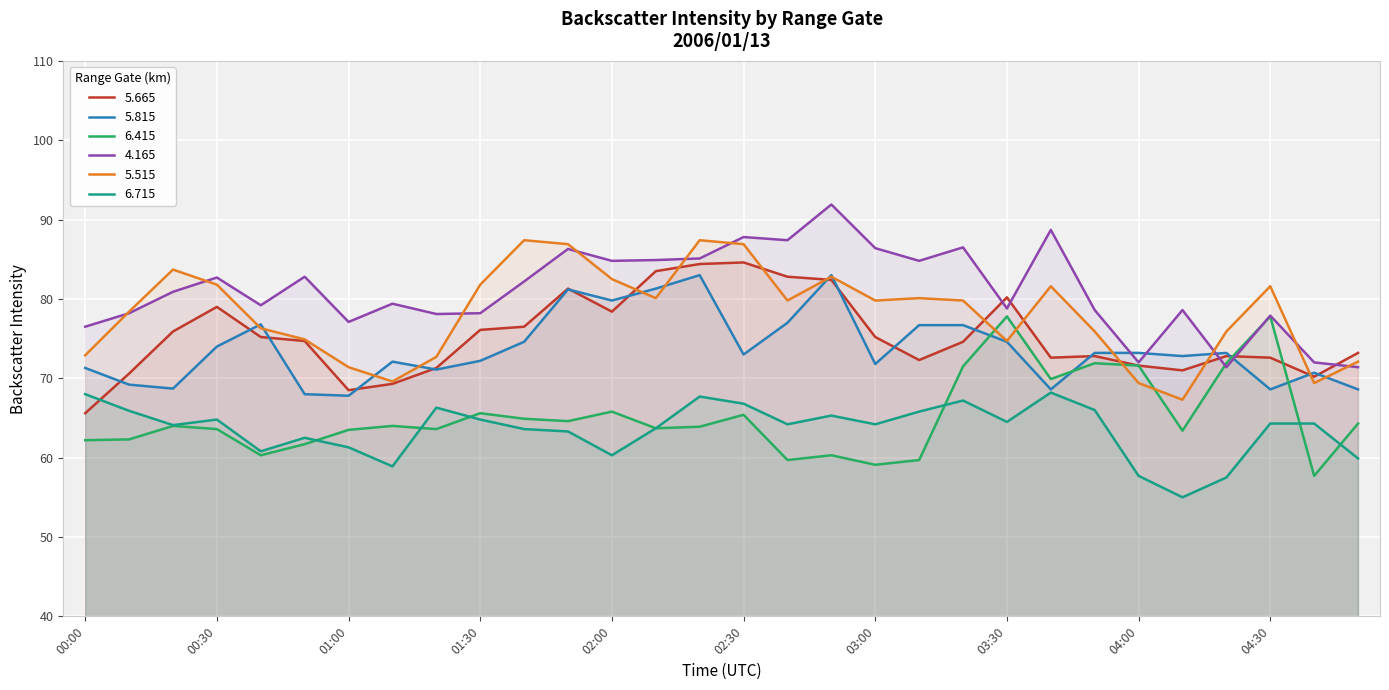

What is the label of the 20th point from the right?

01:40